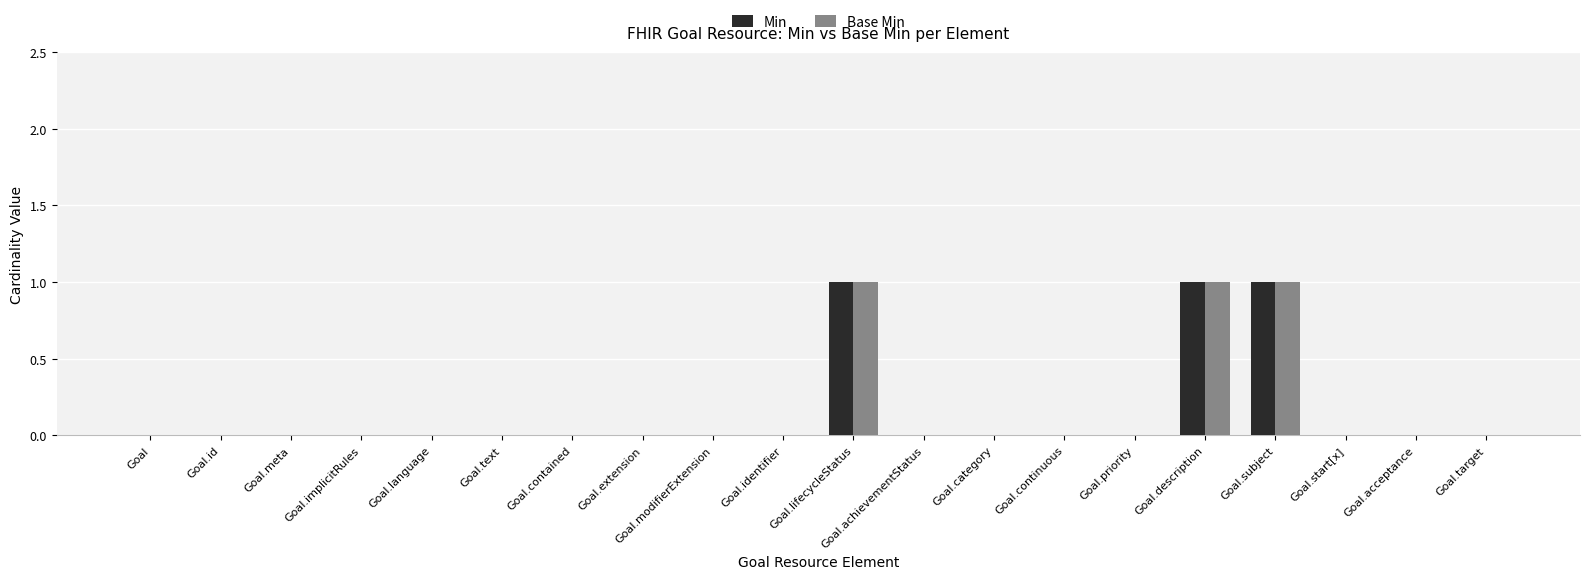

The value of Min at Goal.achievementStatus is 0. True or false?

True